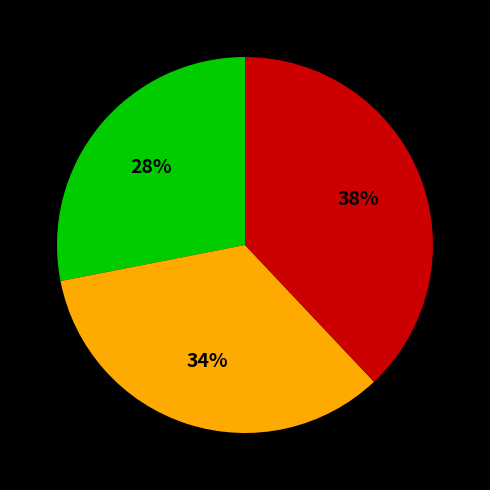

Does any single category account for the majority?

No